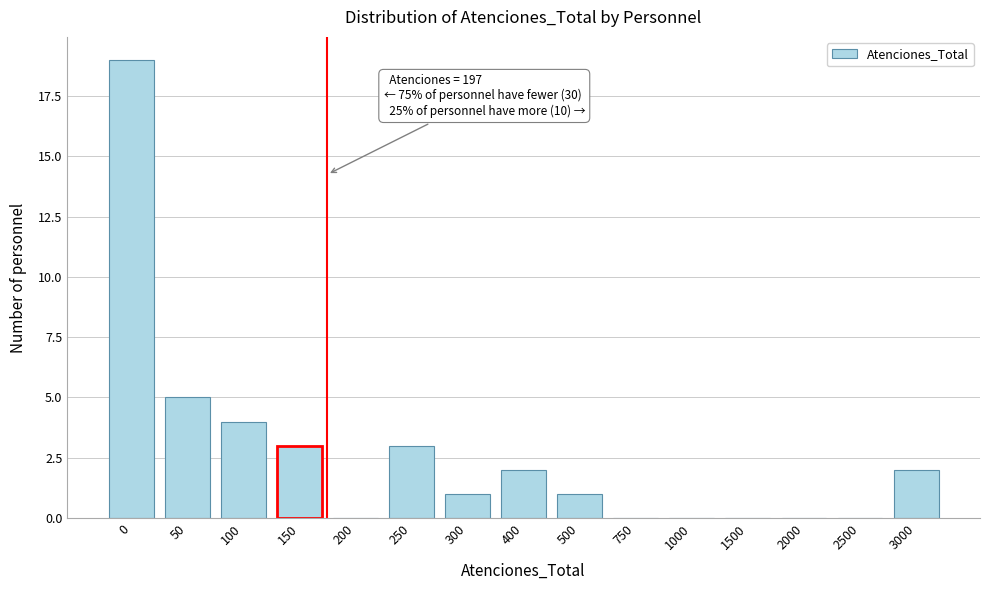

Reading left to right, what are all the values shown in this chart?

0=19	50=5	100=4	150=3	200=0	250=3	300=1	400=2	500=1	750=0	1000=0	1500=0	2000=0	2500=0	3000=2